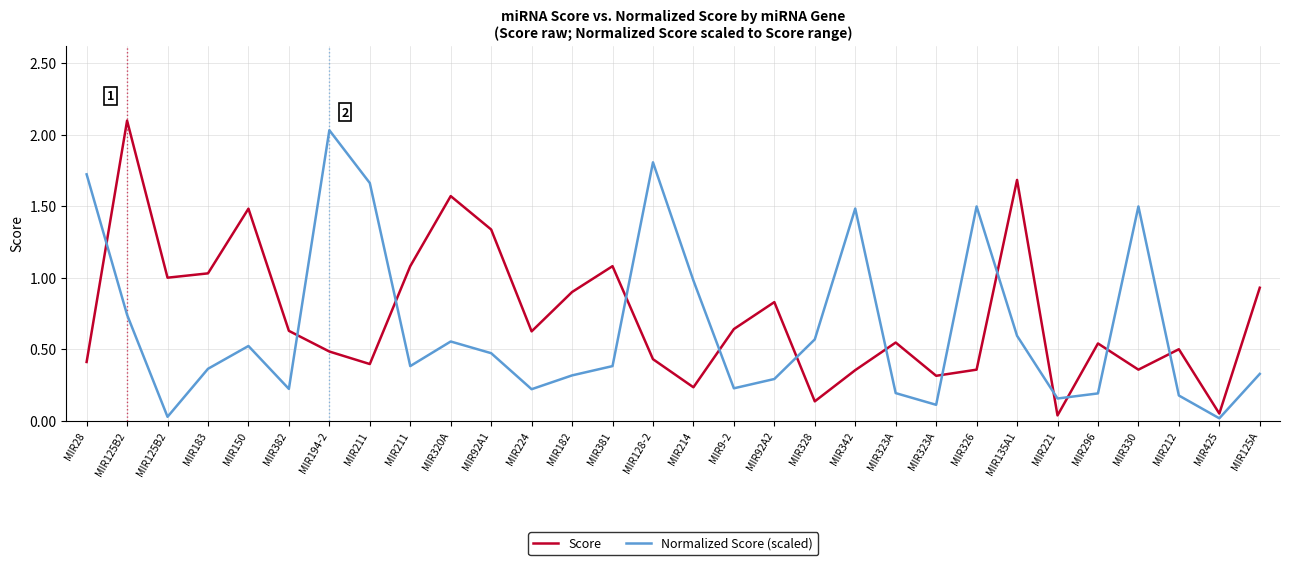

Reading left to right, transcribe all the data shown in this chart.

Score: 0.4	2.1	1.0	1.0	1.5	0.6	0.5	0.4	1.1	1.6	1.3	0.6	0.9	1.1	0.4	0.2	0.6	0.8	0.1	0.4	0.5	0.3	0.4	1.7	0.0	0.5	0.4	0.5	0.0	0.9
Normalized Score (scaled): 1.7	0.7	0.0	0.4	0.5	0.2	2.0	1.7	0.4	0.6	0.5	0.2	0.3	0.4	1.8	1.0	0.2	0.3	0.6	1.5	0.2	0.1	1.5	0.6	0.2	0.2	1.5	0.2	0.0	0.3